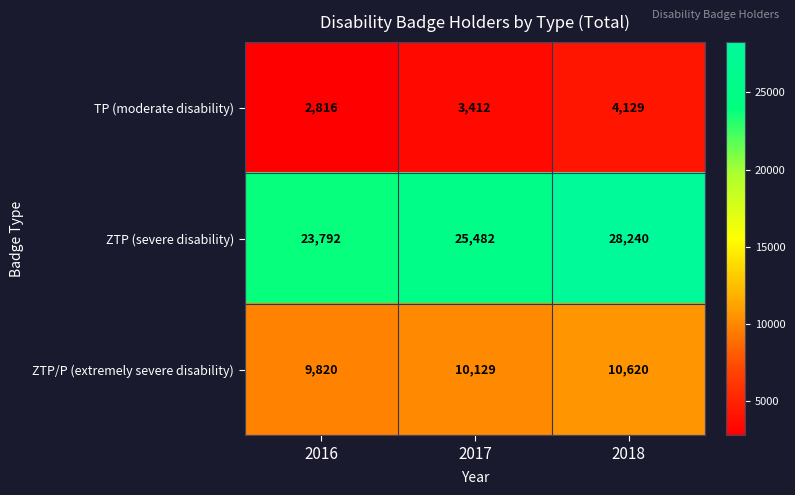

The TP (moderate disability) series shows 3412 at 2017. True or false?

True